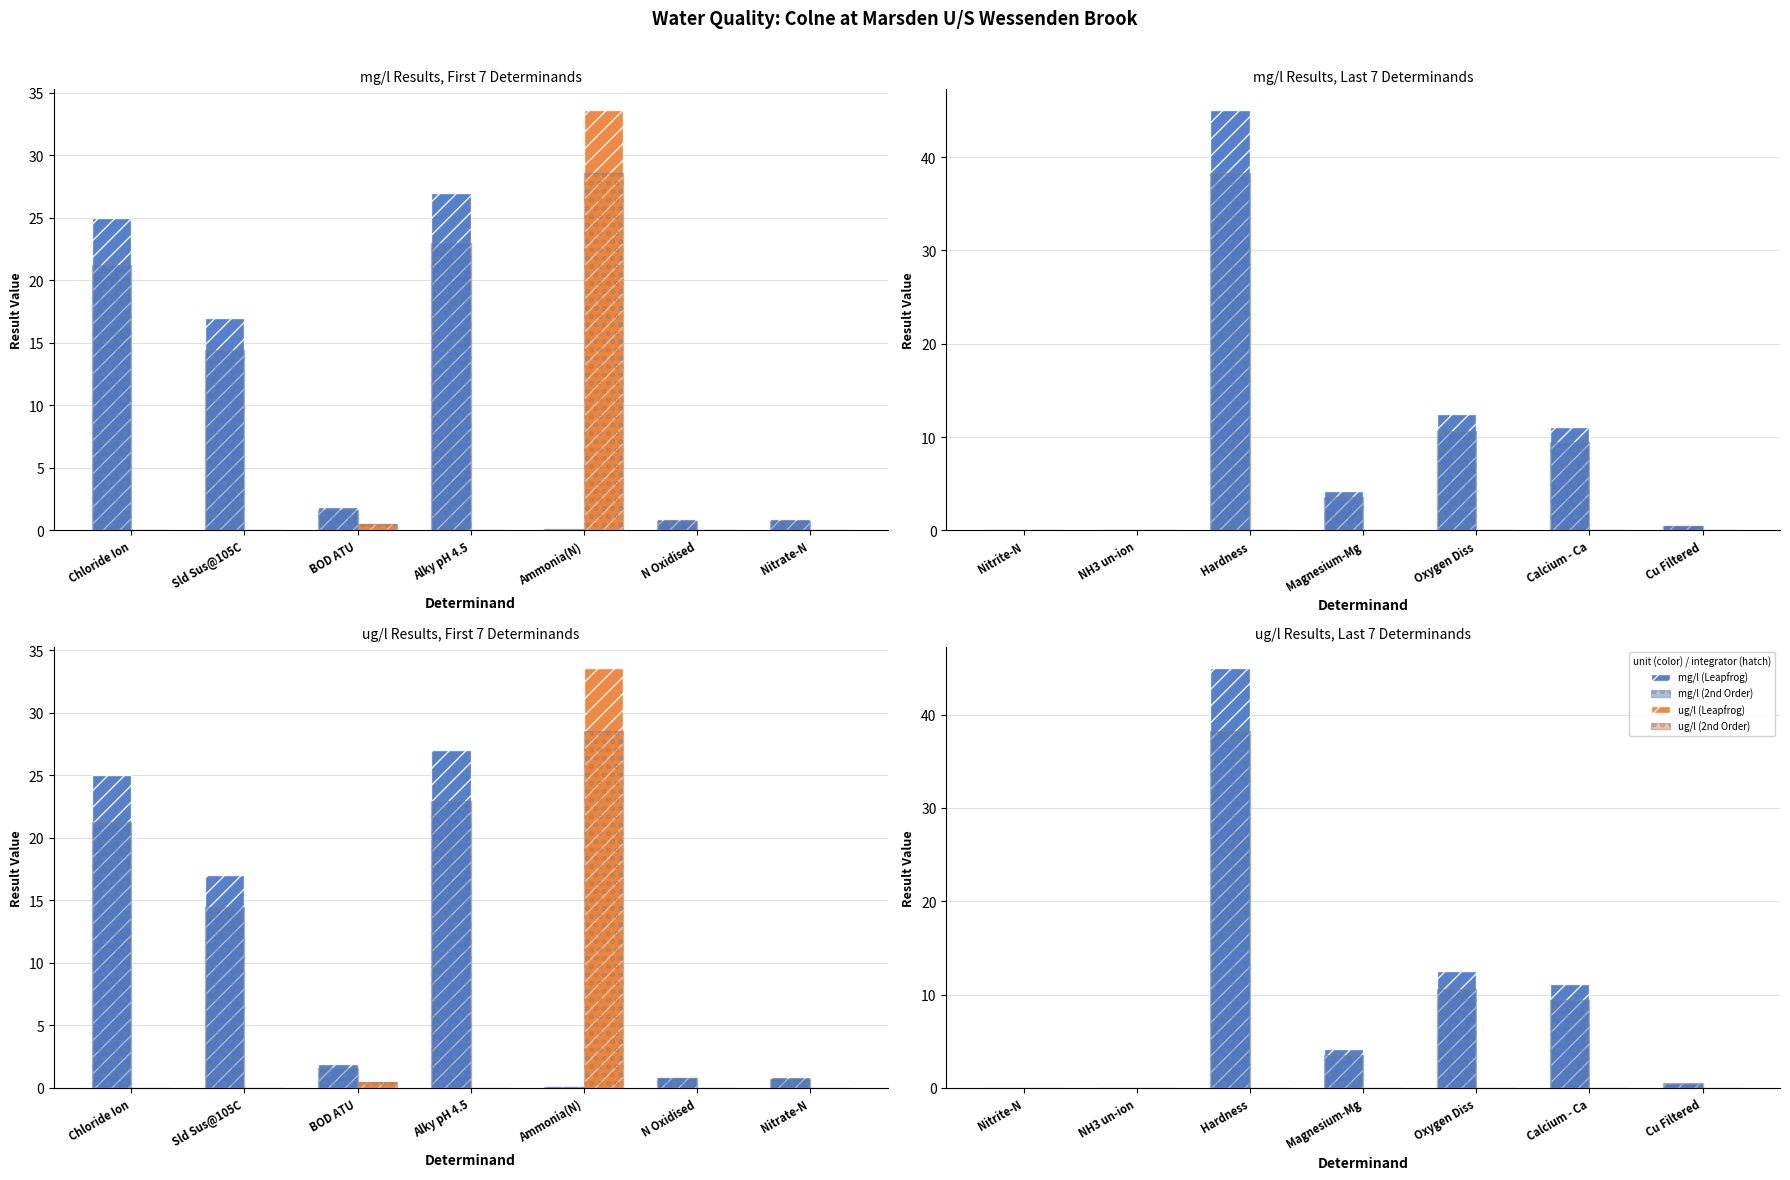

The ug/l (2nd Order) series shows 0.0 at Hardness. True or false?

True